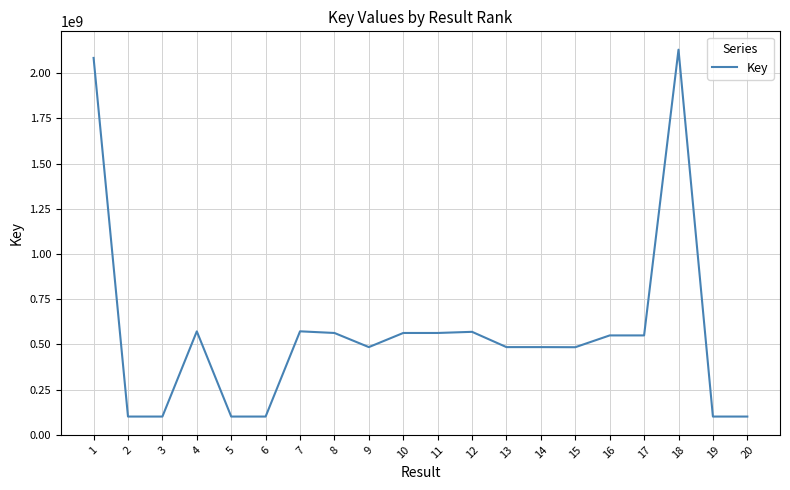

True or false: the data has more than 1 interior local peaks.

True